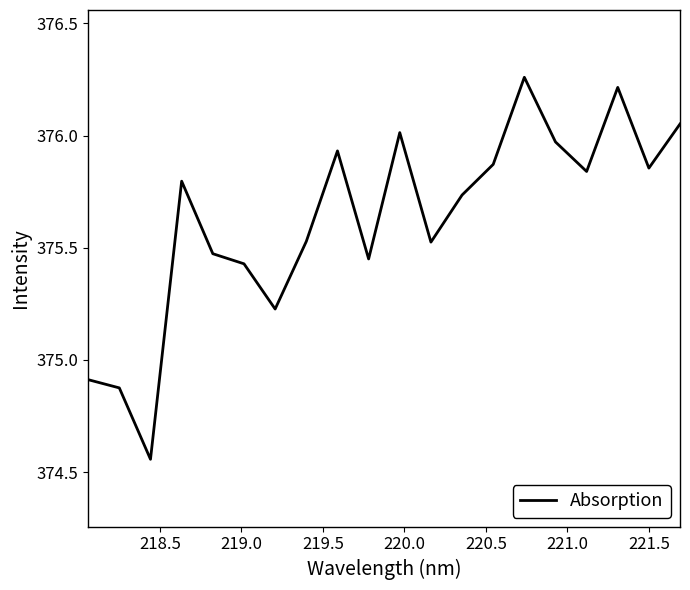

How many values exceed 375?

17